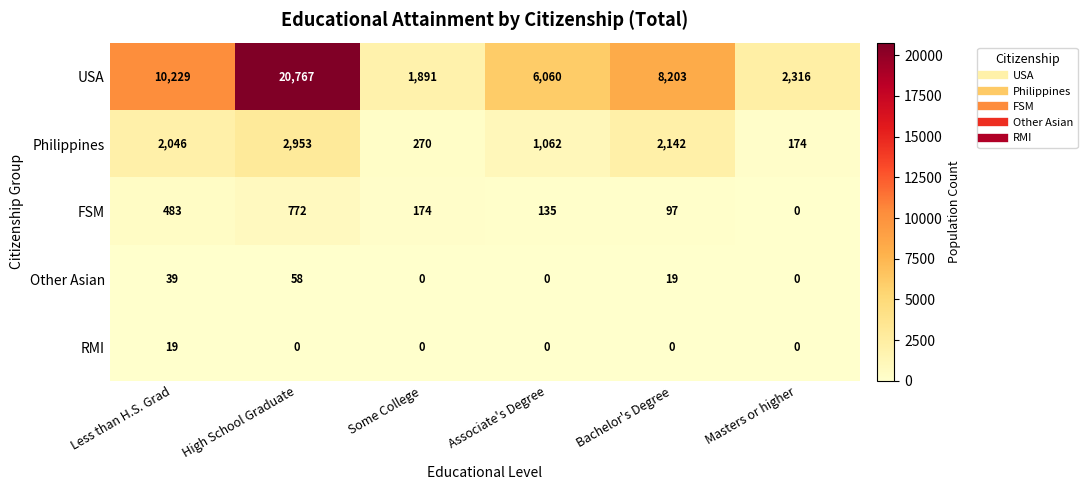

What is the total value across all series at Some College?

2335